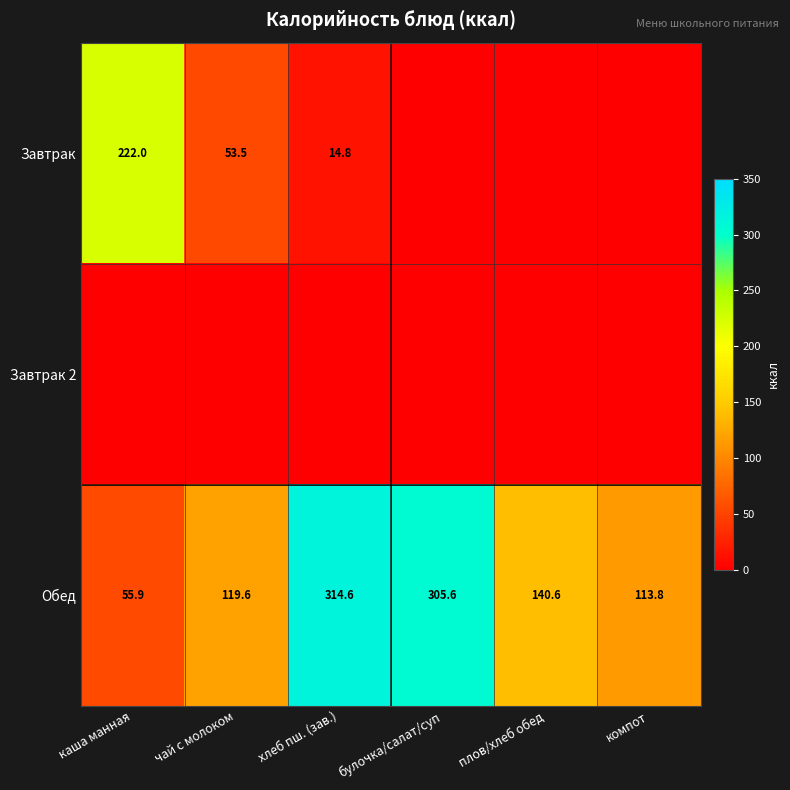

What is the sum of the Обед values at каша манная and хлеб пш. (зав.)?

370.5